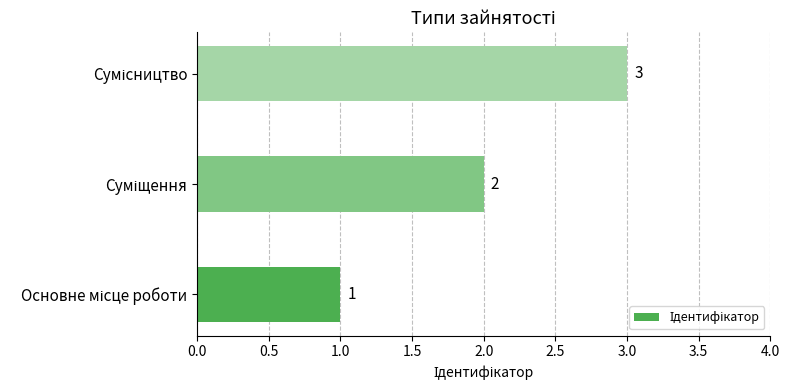

How many data points are less than 2?

1